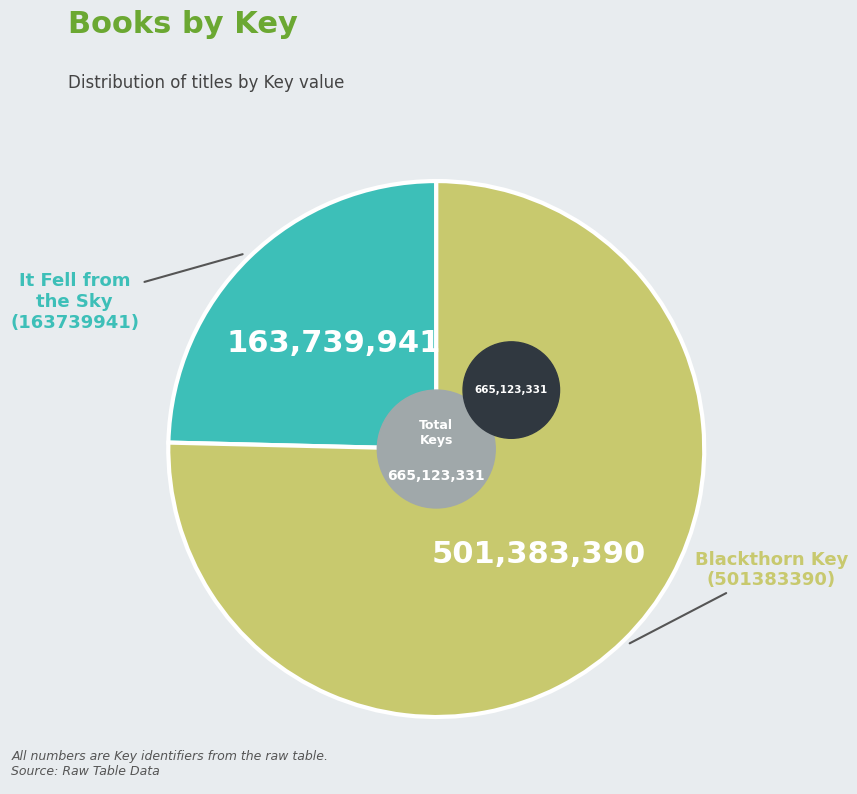

What is the ratio of the value at It Fell from the Sky (163739941) to the value at Blackthorn Key (501383390)?

0.3